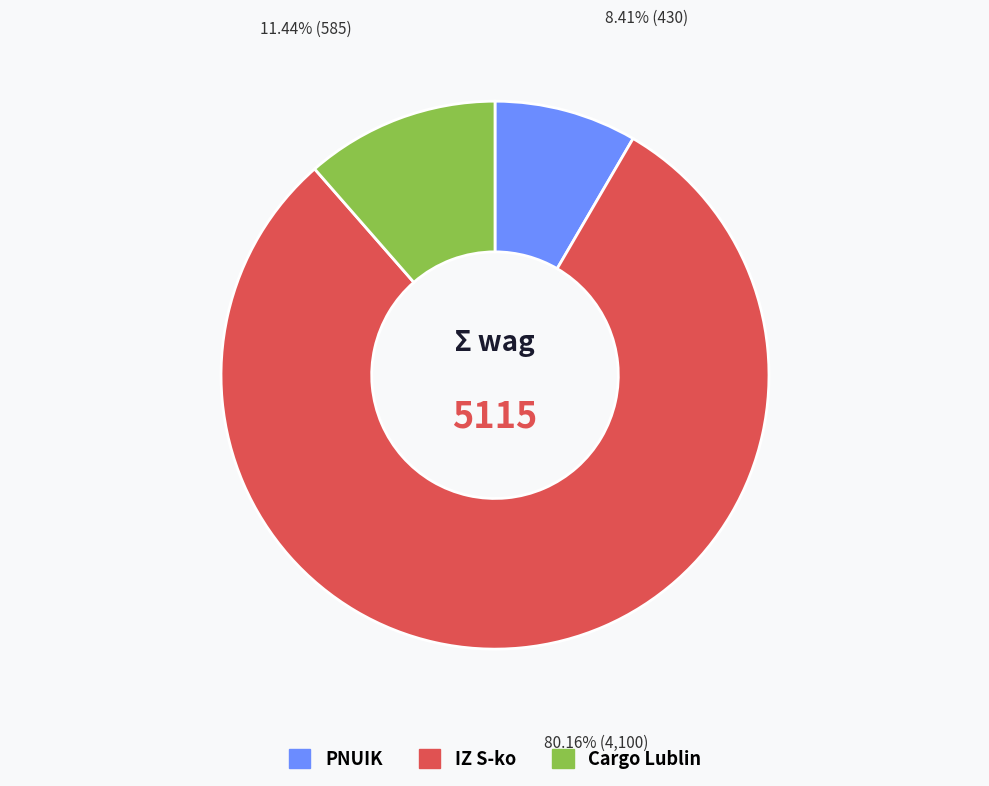

Combined, do PNUIK and Cargo Lublin account for over 50%?

No